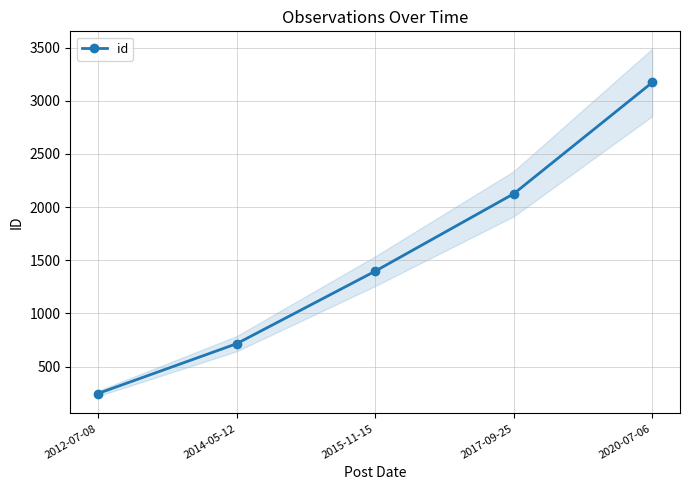

List the labels in order of value, largest first.

2020-07-06, 2017-09-25, 2015-11-15, 2014-05-12, 2012-07-08